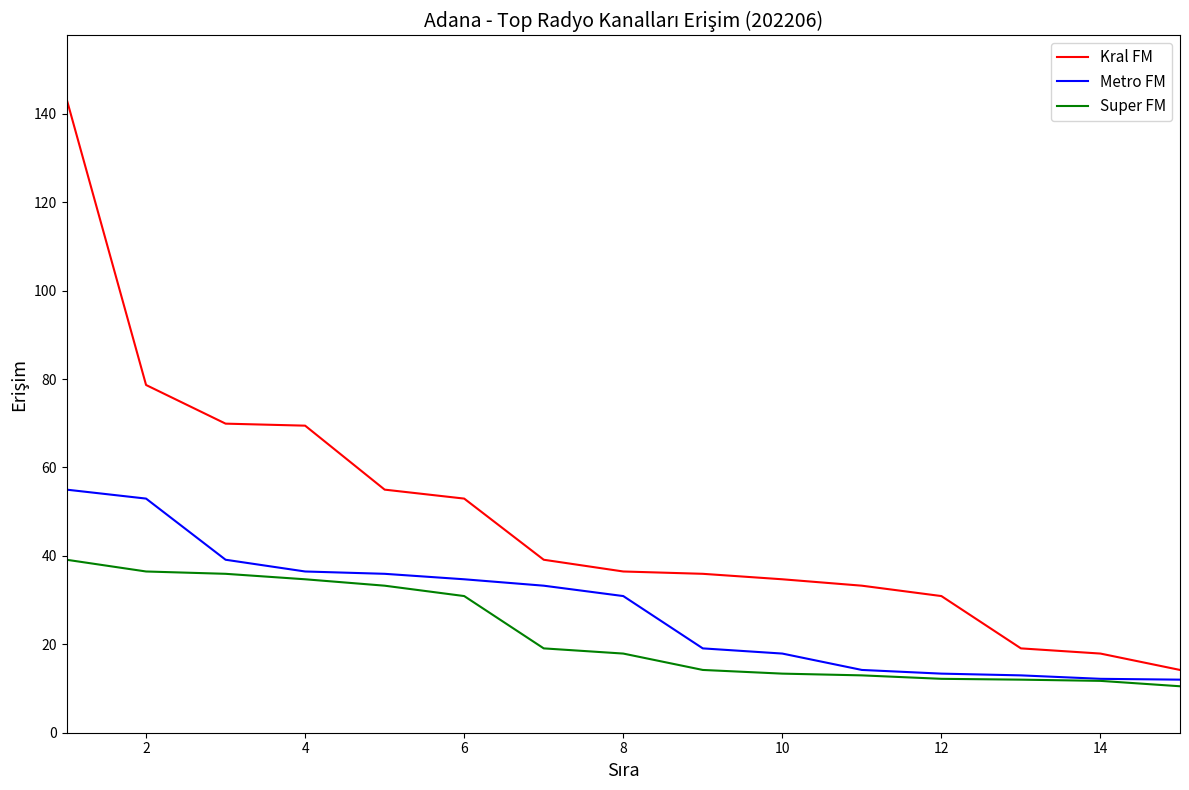

Which series has the largest total across all categories?

Kral FM